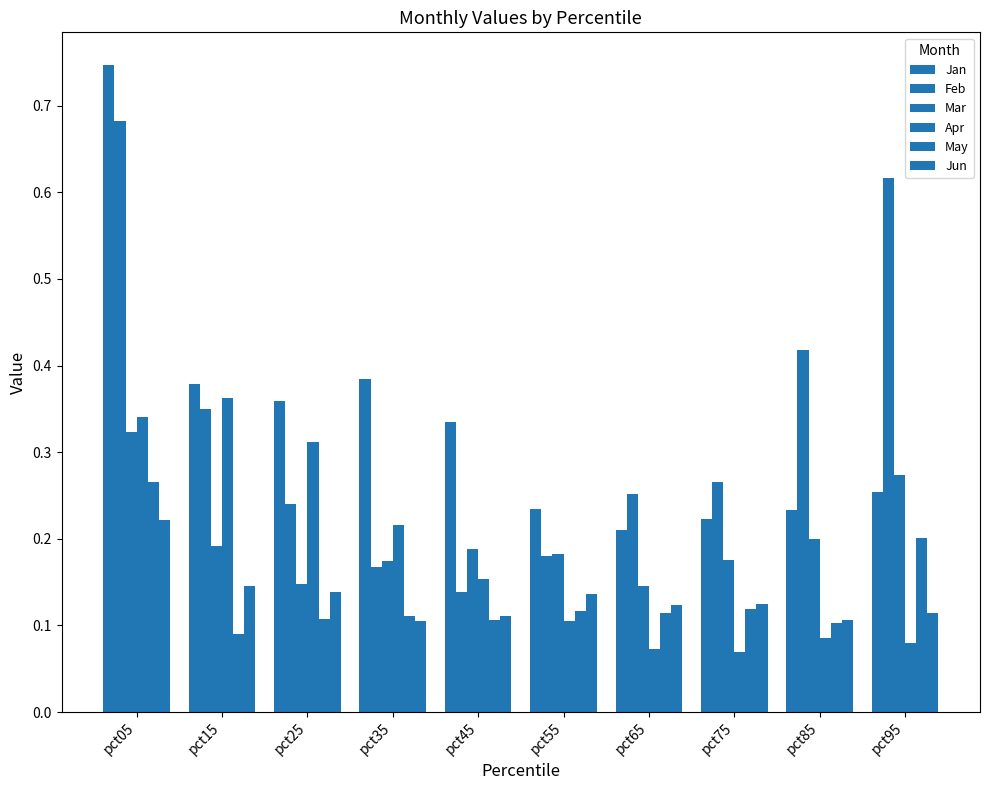

How many bars are there in each group?

6